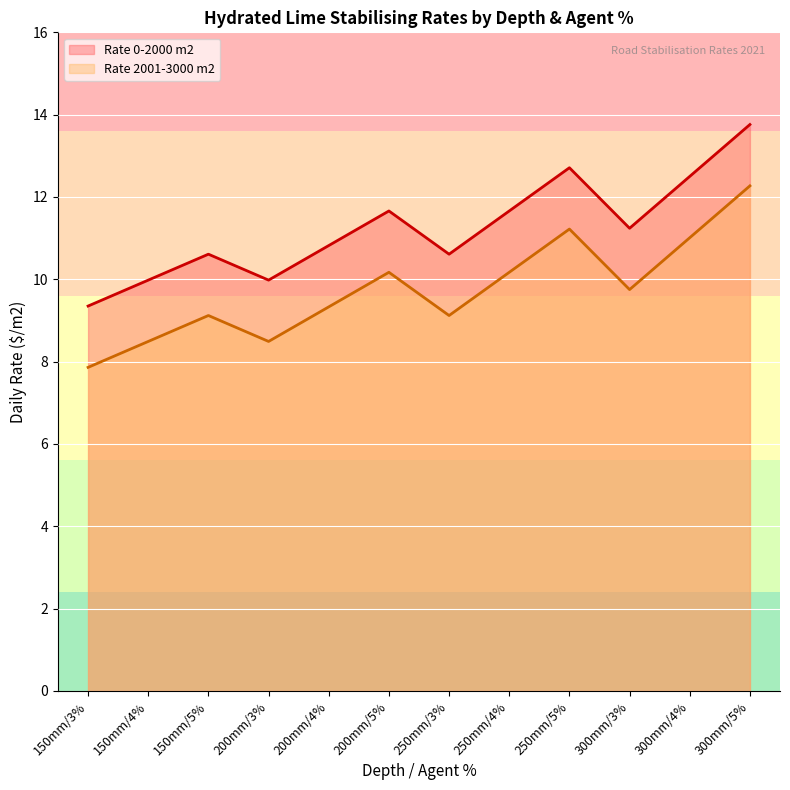

Where is the first local minimum for Rate 2001-3000 m2?

200mm/3%